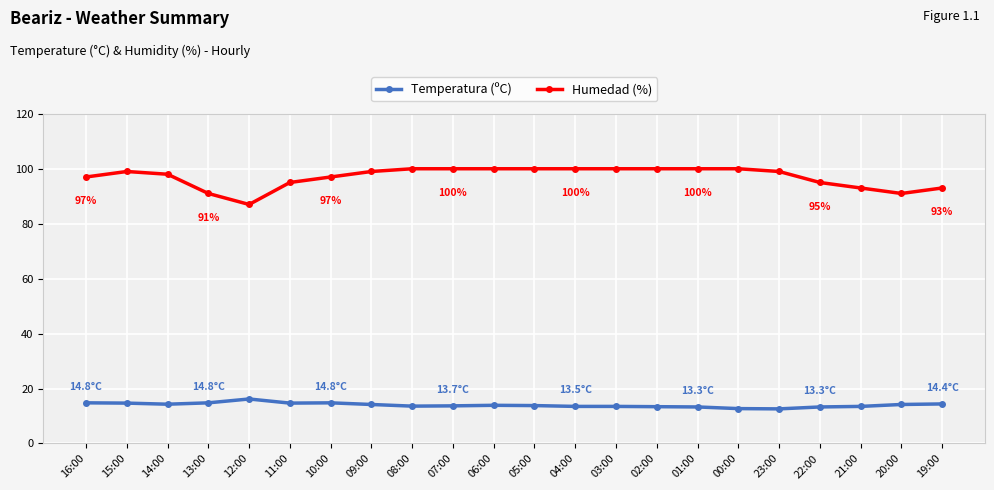

What is the label of the 20th point from the left?

21:00